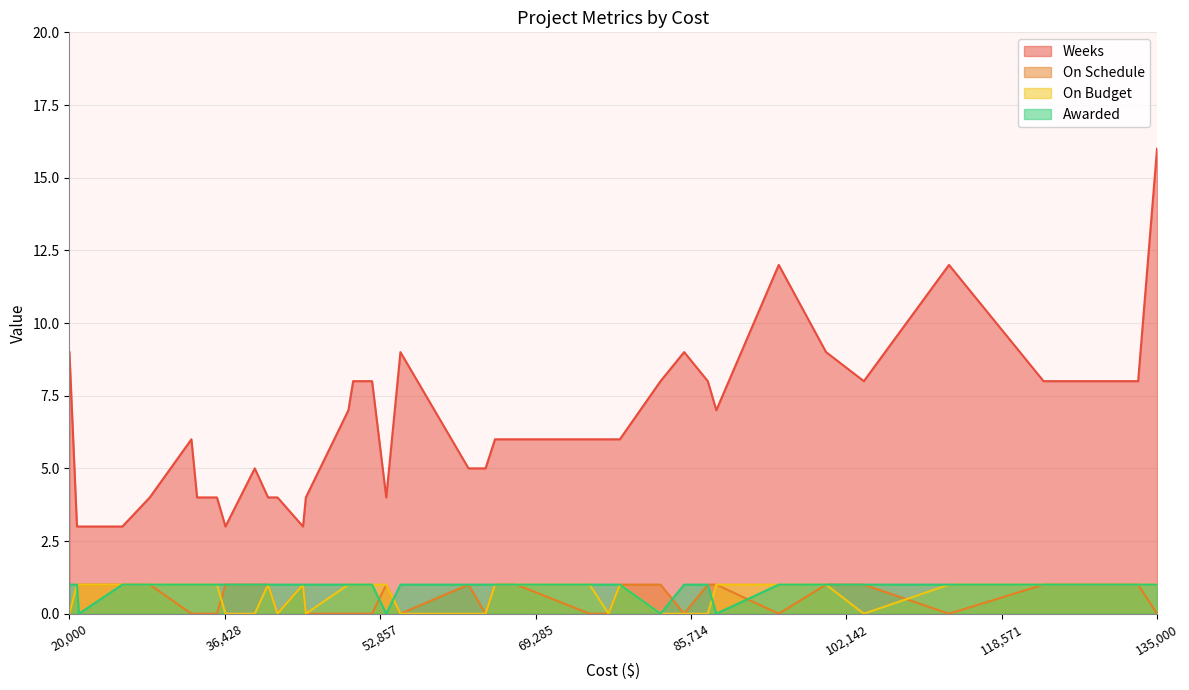

What is the difference between the second highest and second lowest values in the On Schedule series?

1